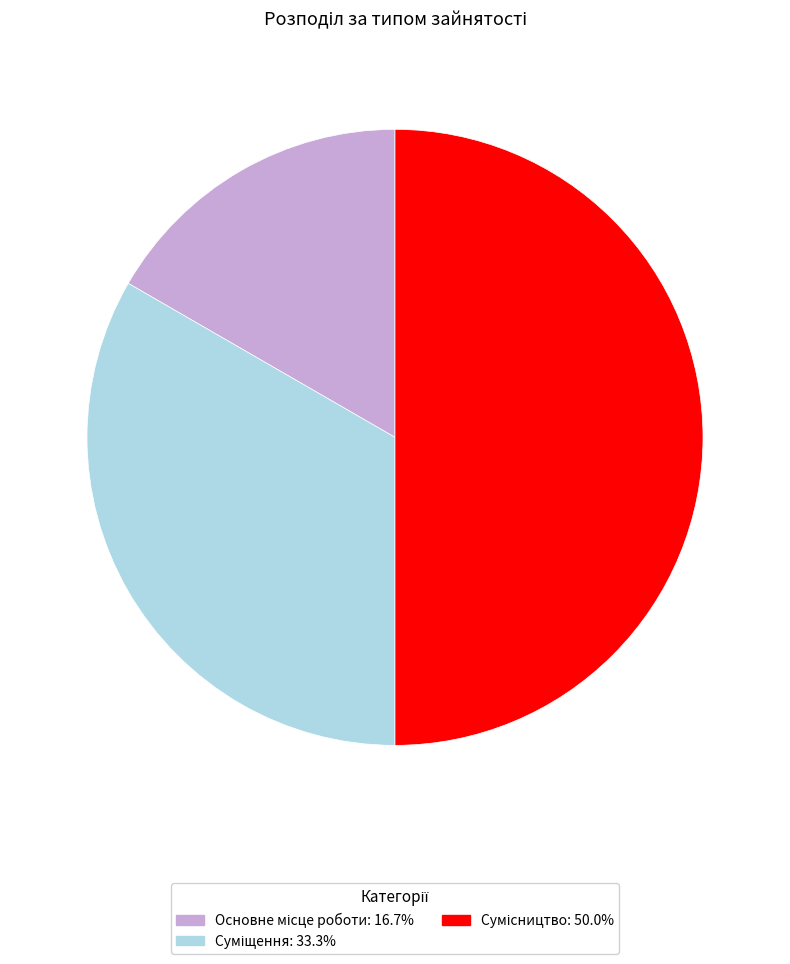

Count the number of slices in the pie.

3